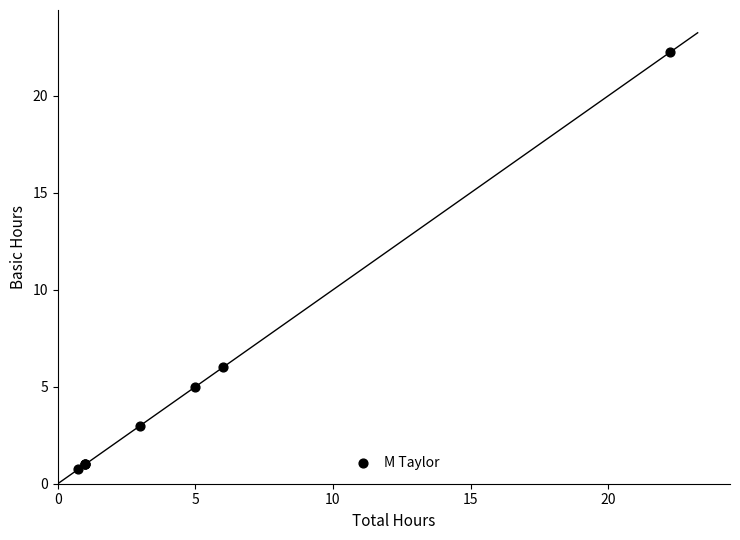

What Y value in the scatter plot is closest to 11?

6.0